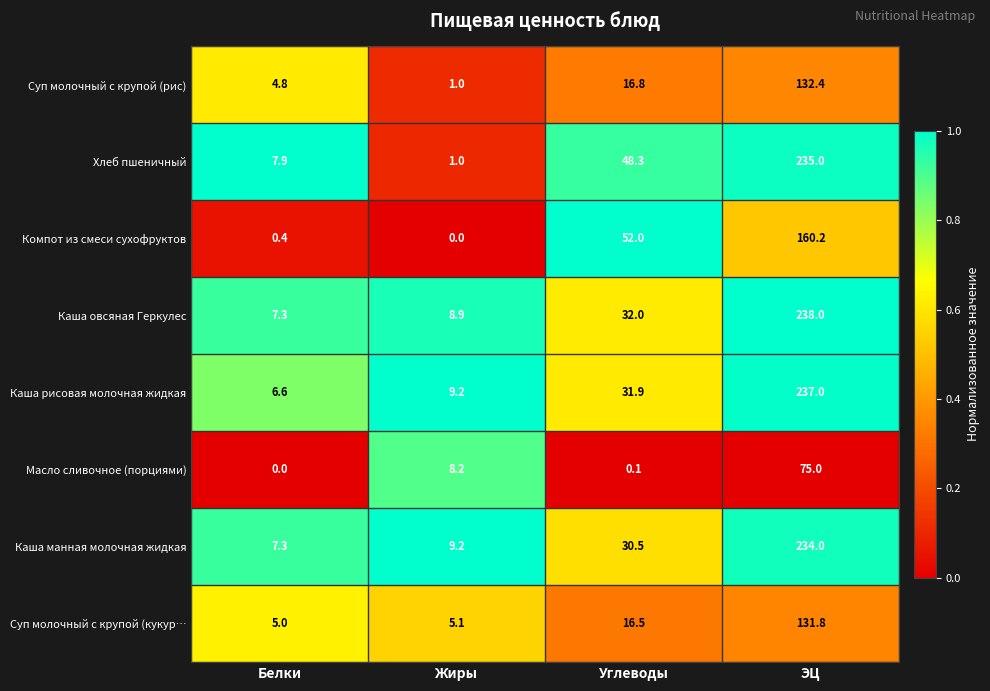

How many series are shown in this chart?

8